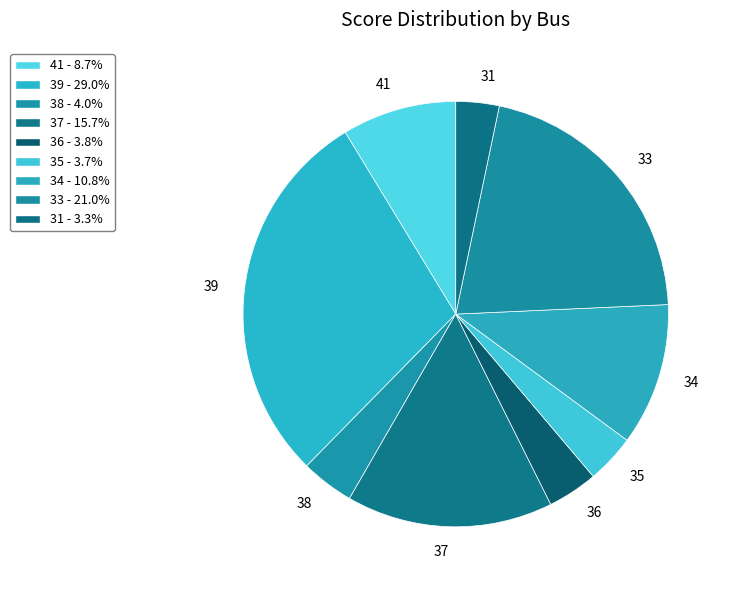

Is there any slice that represents more than half of the pie?

No